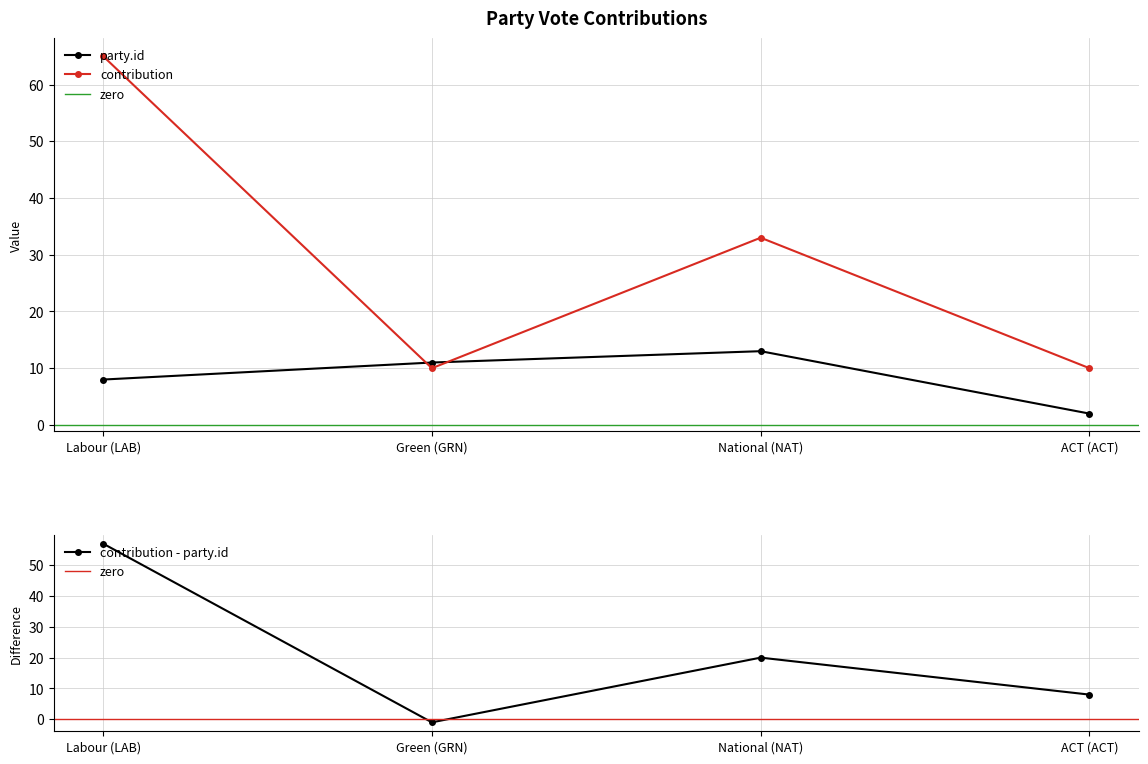

Which series ends up on top after the final intersection of contribution and party.id?

contribution